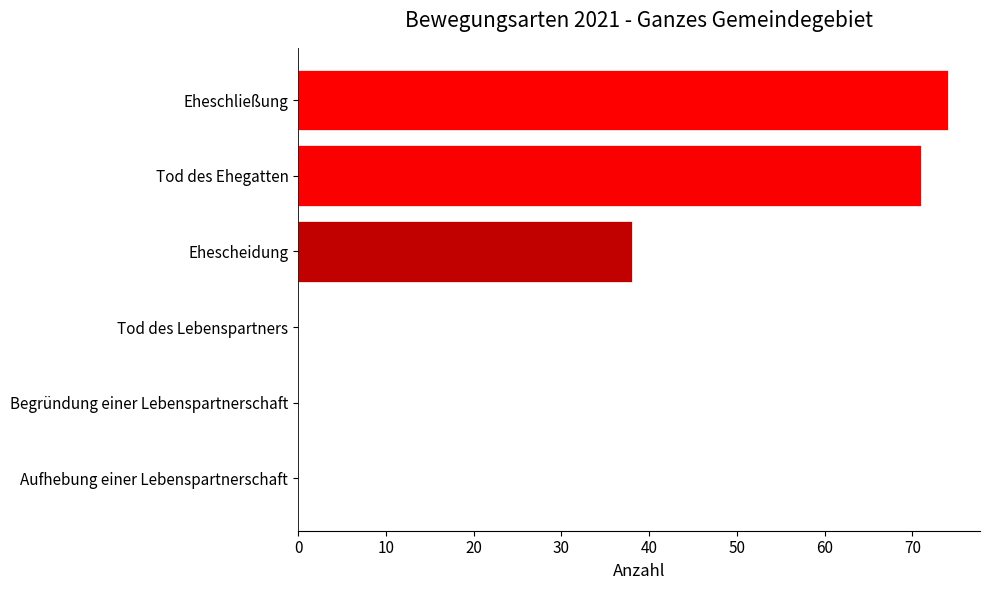

Reading bottom to top, what are all the values shown in this chart?

Aufhebung einer Lebenspartnerschaft=0	Begründung einer Lebenspartnerschaft=0	Tod des Lebenspartners=0	Ehescheidung=38	Tod des Ehegatten=71	Eheschließung=74